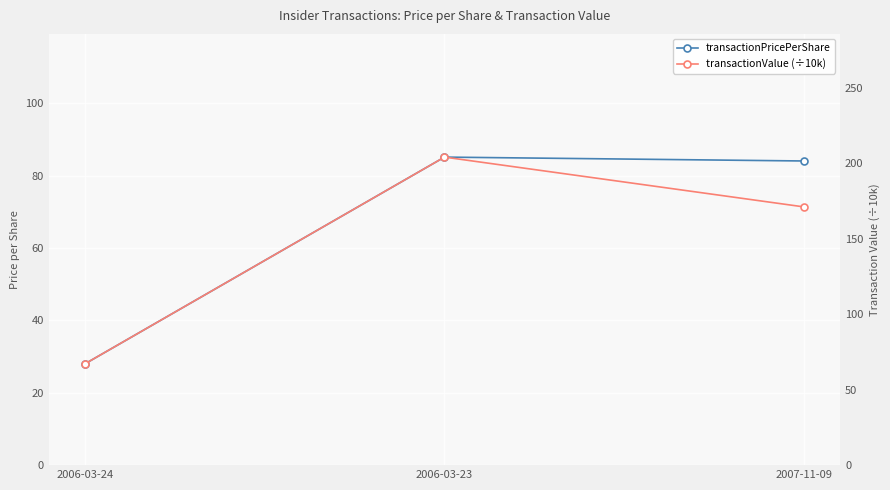

Reading left to right, what are all the values shown in this chart?

transactionPricePerShare: 2006-03-24=27.9	2006-03-23=85.1	2007-11-09=84.0
transactionValue (÷10k): 2006-03-24=67.1	2006-03-23=204.2	2007-11-09=171.2